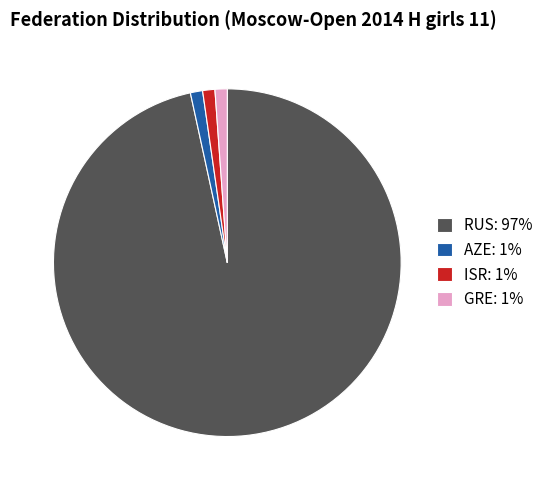

Is the sum of GRE: 1% and AZE: 1% greater than half?

No